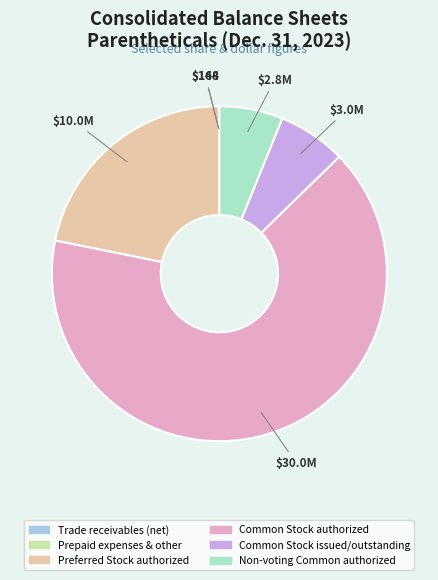

What is the largest slice in the pie chart?

Common Stock authorized